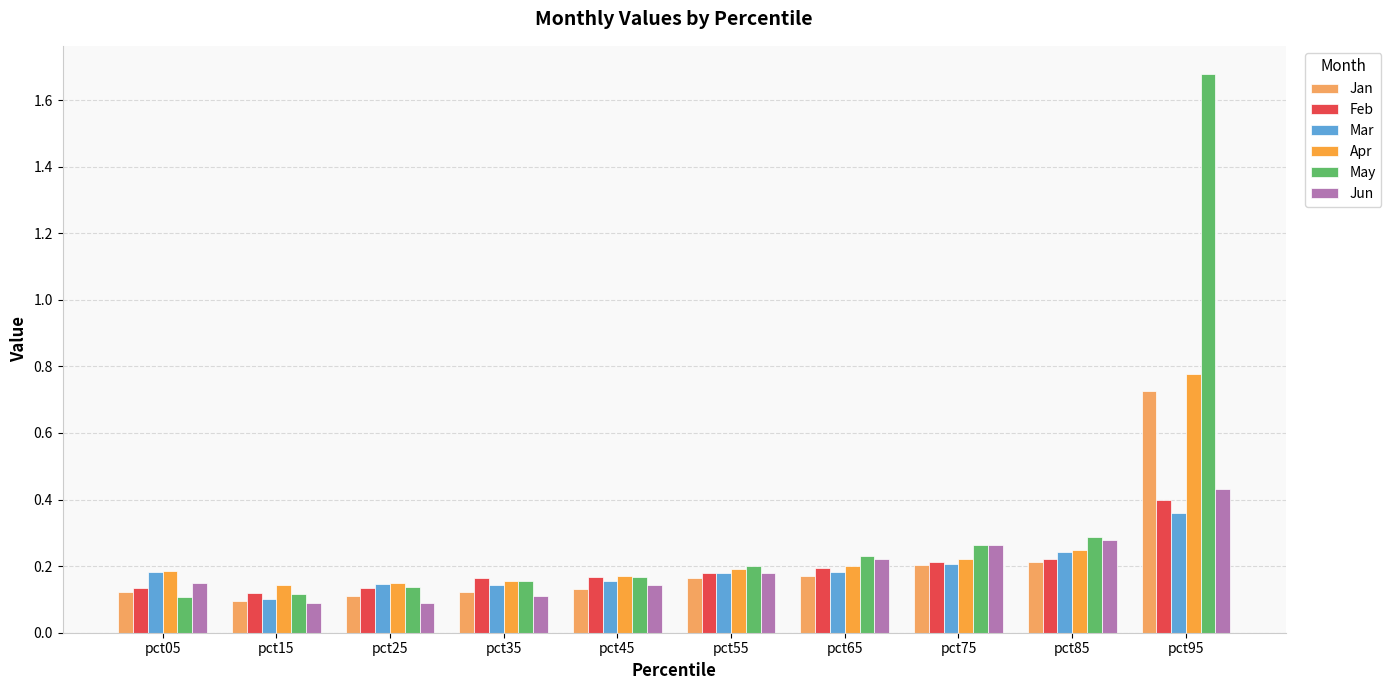

What is the value of the Mar bar at the 4th from the left?

0.1